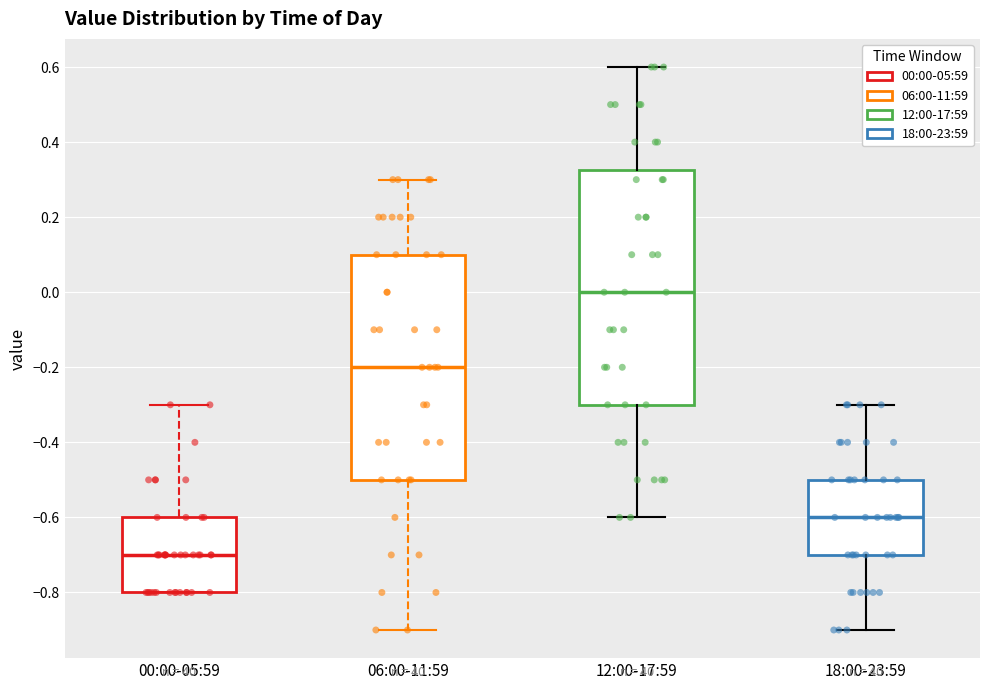

Comparing the boxes themselves (not the whiskers), which one is the tallest?

12:00-17:59